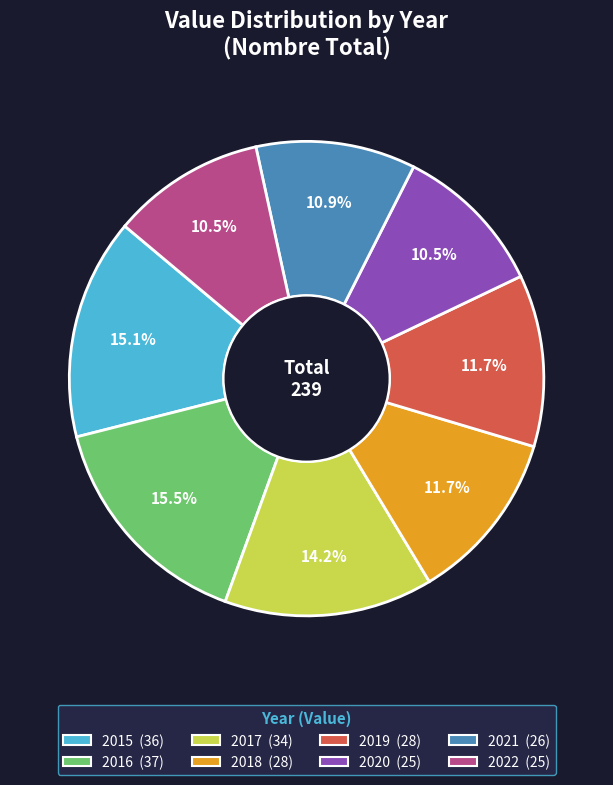

Approximately how many times larger is the value at 2016 compared to 2021?

1.4